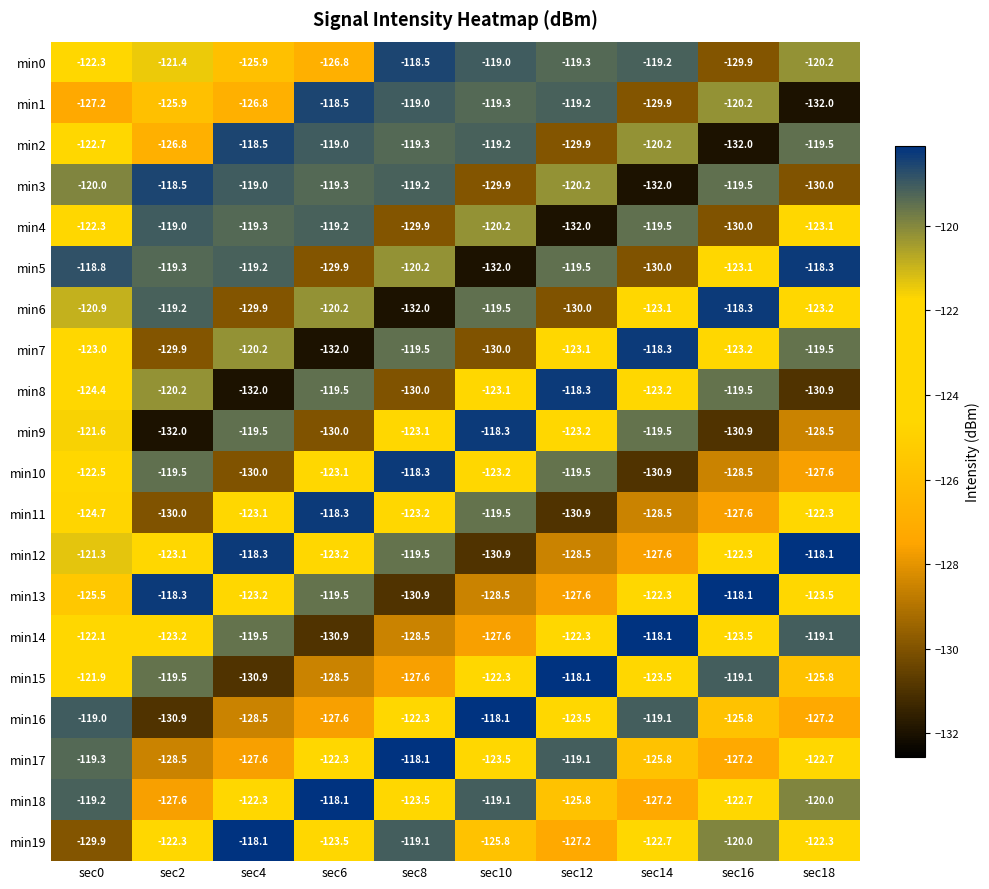

Is it true that min7 equals -193.9 at sec16?

False